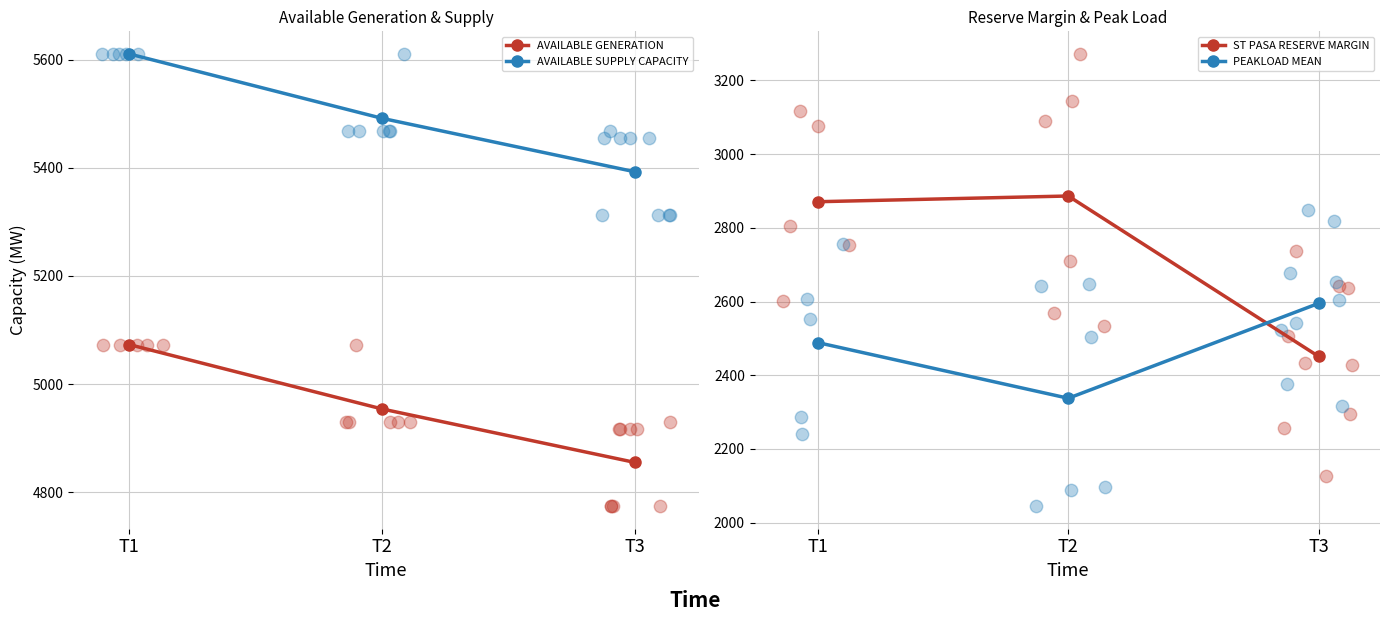

At which category is the sum across all series the highest?

T1